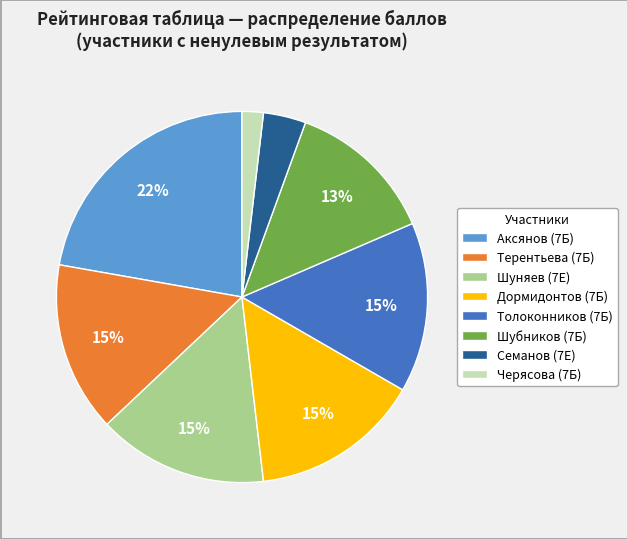

To the nearest percent, what is the combined percentage of Аксянов (7Б) and Толоконников (7Б)?

37%